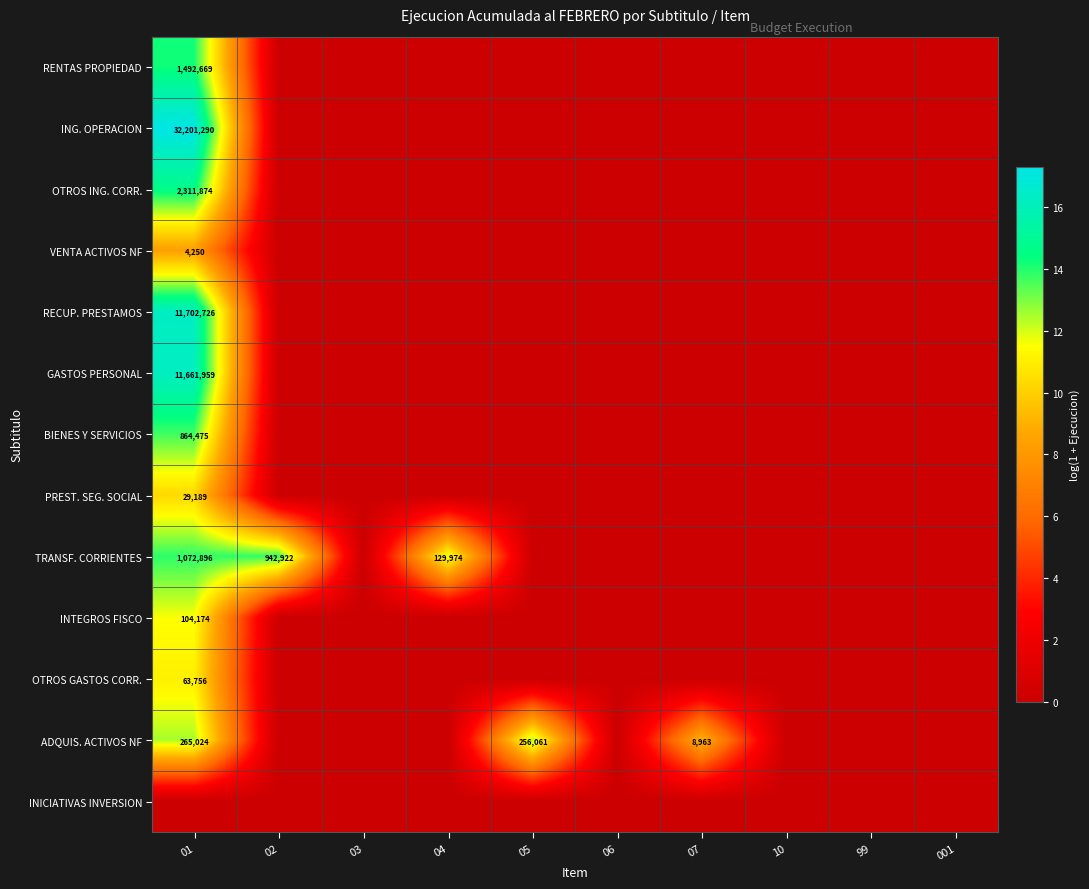

At which category is the sum across all series the highest?

01